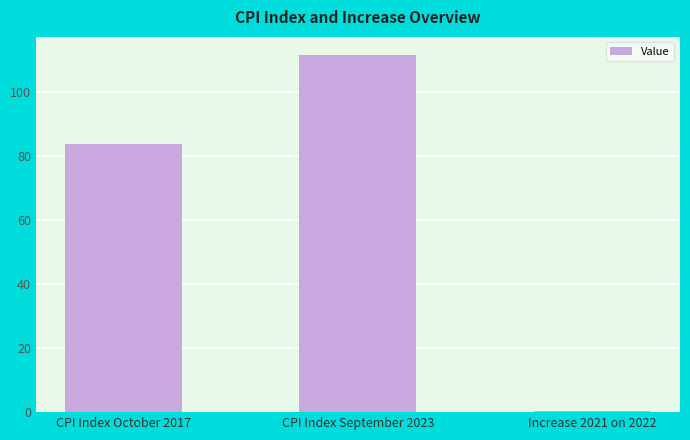

Is it true that the value at CPI Index September 2023 is 111.8?

True